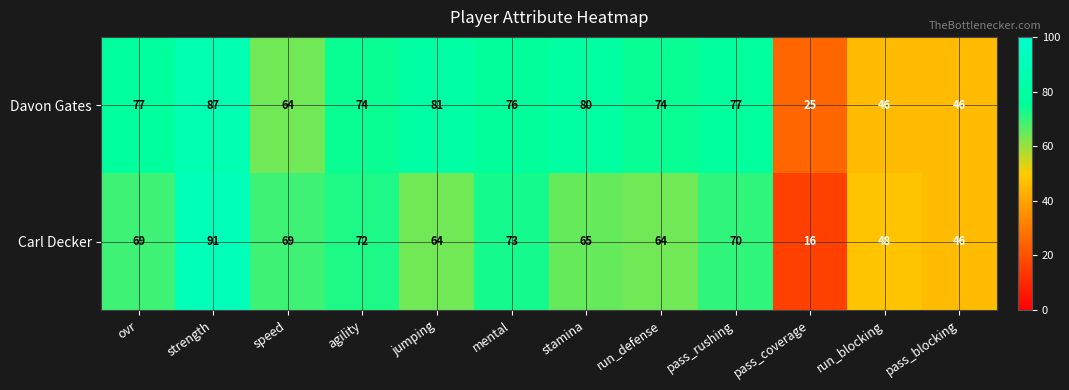

Which series changed the most between jumping and run_defense?

Davon Gates